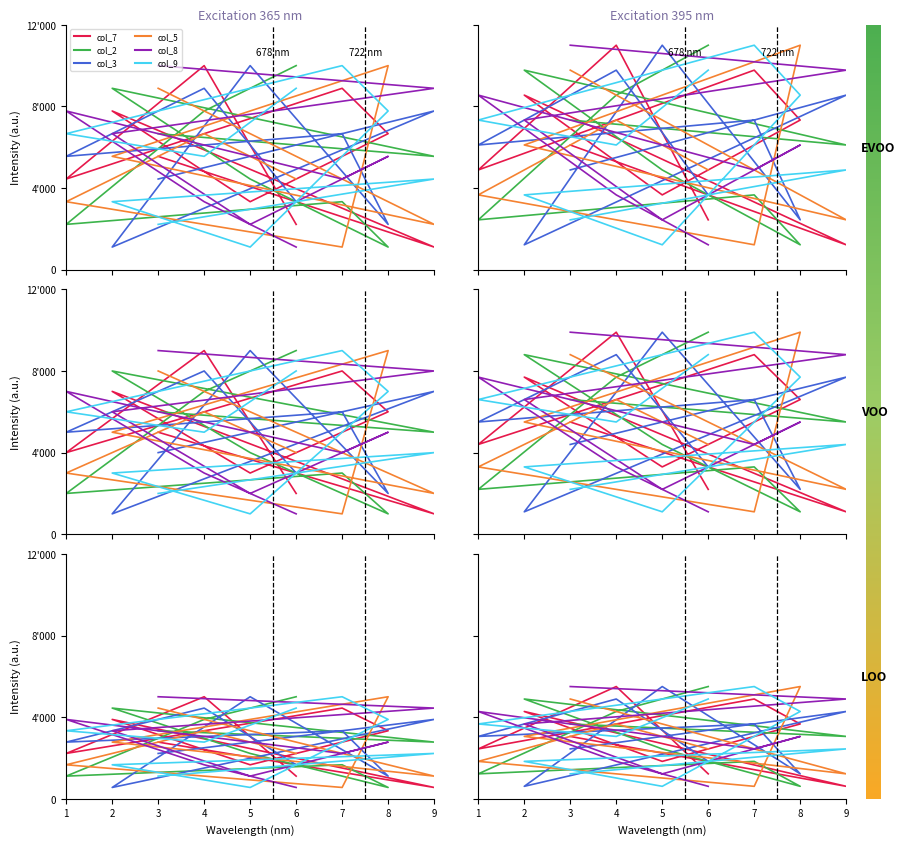

At 2, list the series in order from smallest to largest.

col_3, col_9, col_5, col_8, col_7, col_2